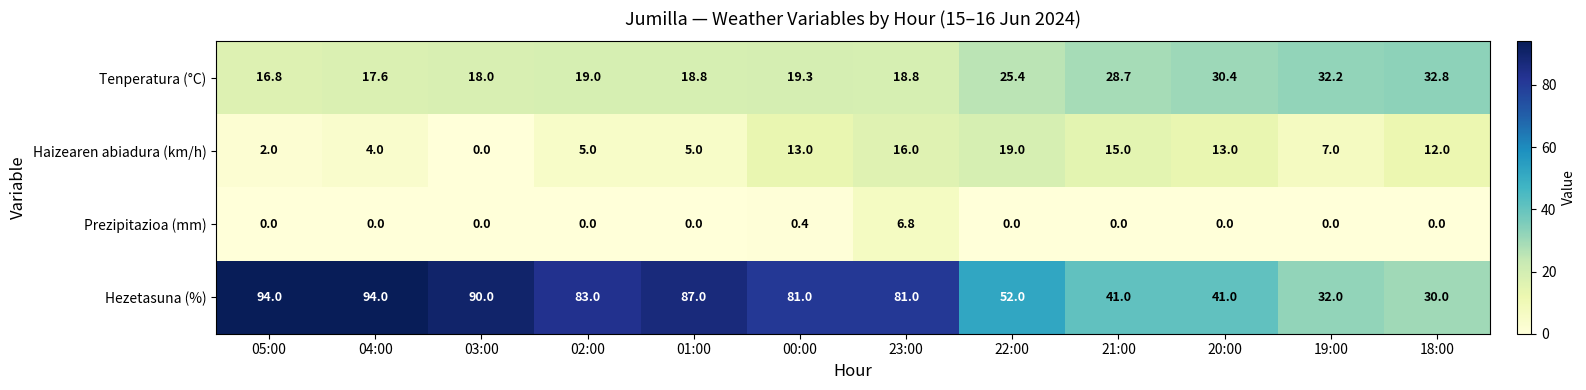

What is the approximate value of Tenperatura (°C) at 05:00?

16.8